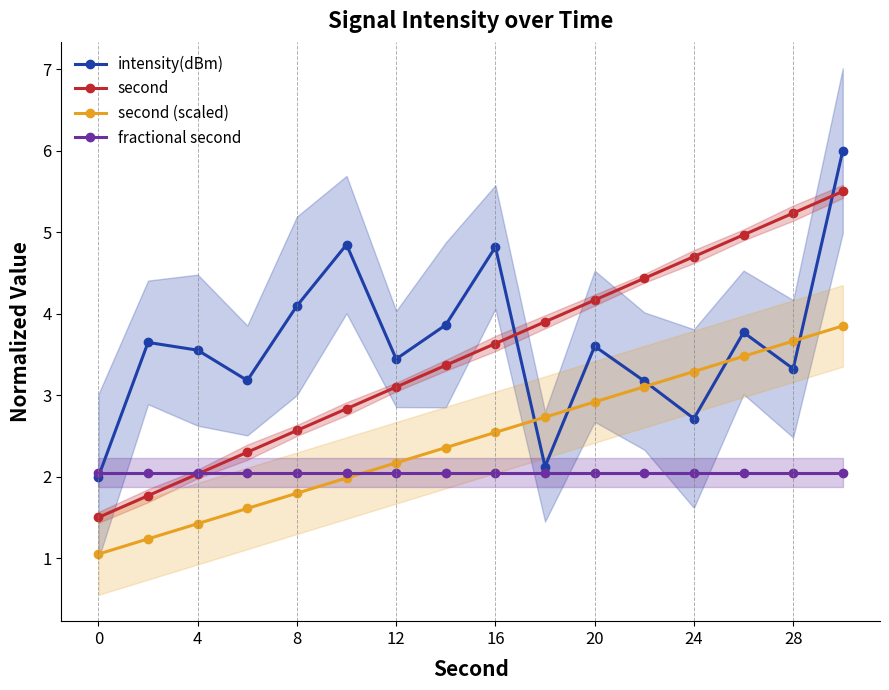

What value does the second series have at 0?

1.5